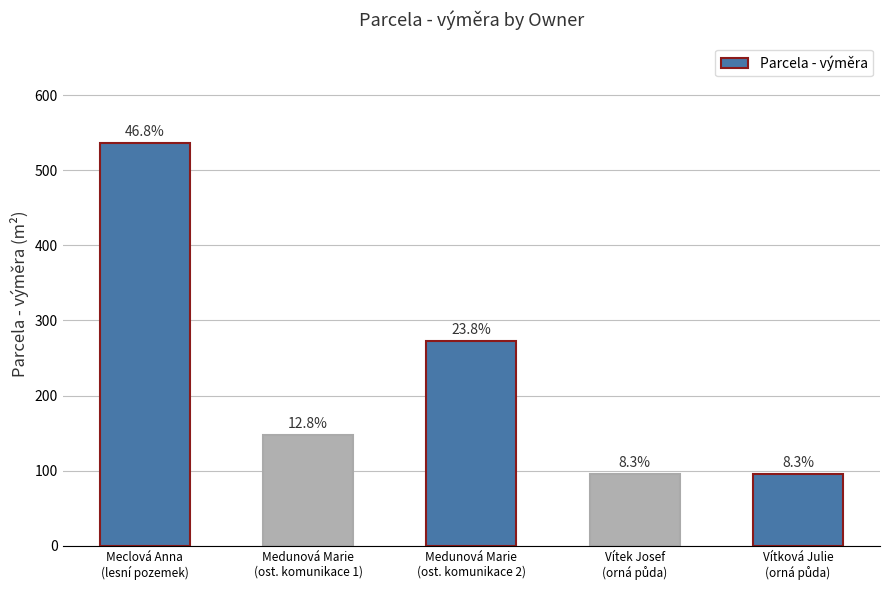

What is the change in value from Medunová Marie
(ost. komunikace 2) to Vítková Julie
(orná půda)?

-177